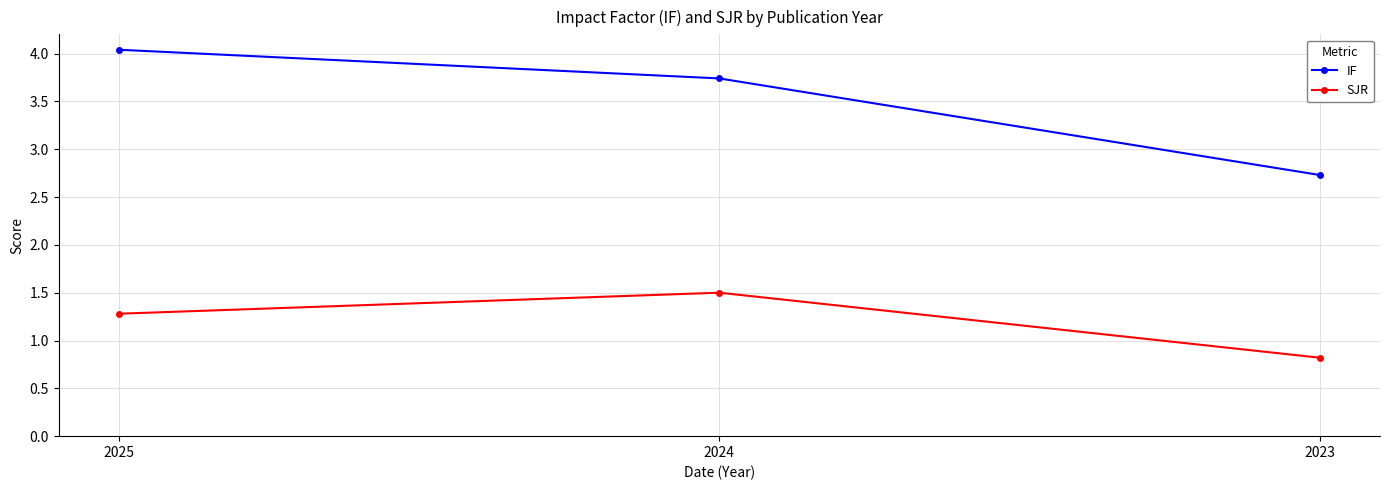

Rank the series by their average value, from lowest to highest.

SJR, IF